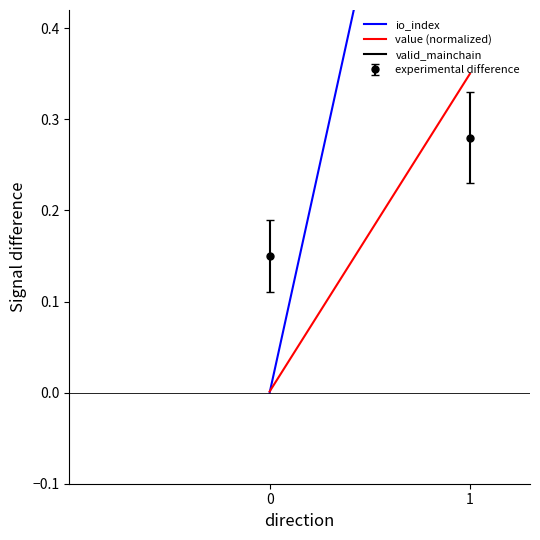

What is the average value of the valid_mainchain series?

1.0